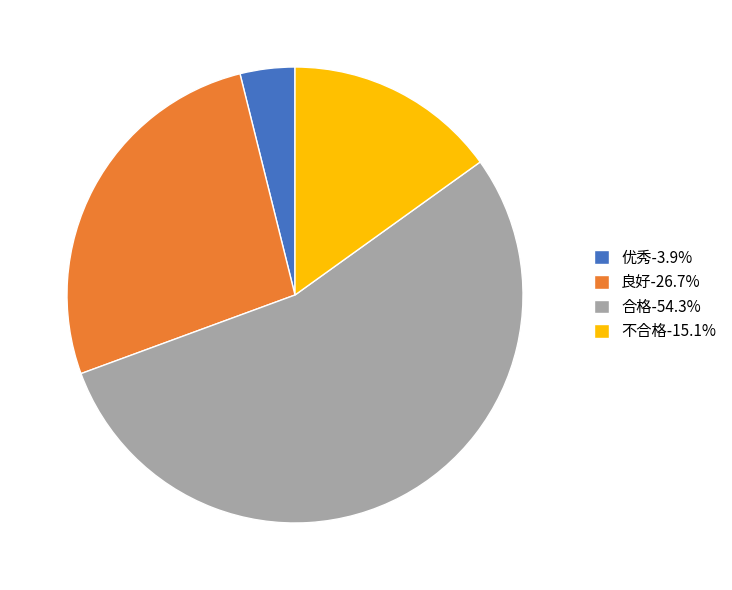

Approximately how many times larger is the value at 优秀-3.9% compared to 不合格-15.1%?

0.3